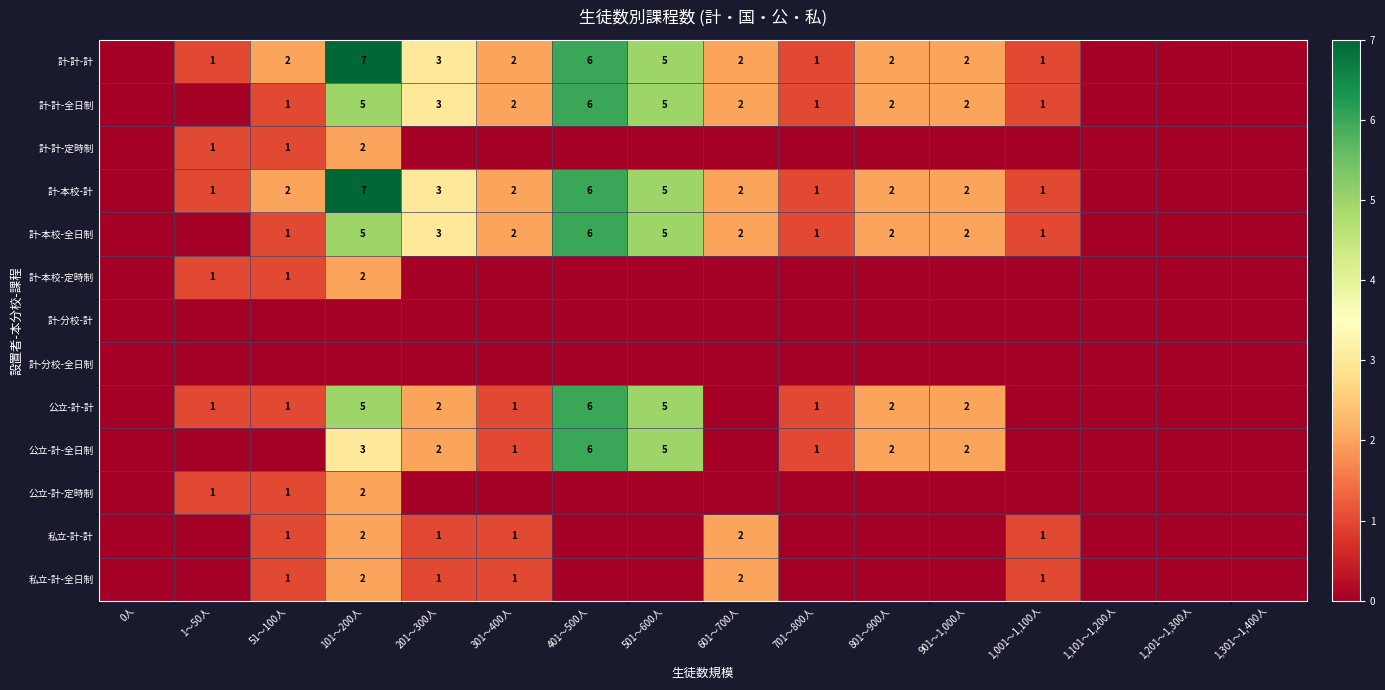

True or false: 私立-計-計 has a value of 2 at 51～100人.

False